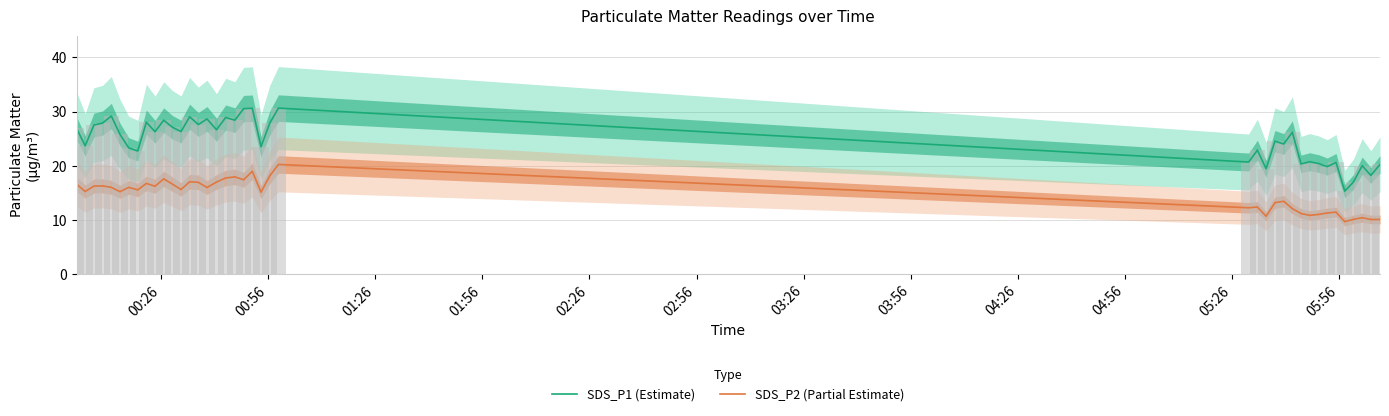

What position from the left is 00:56?

2